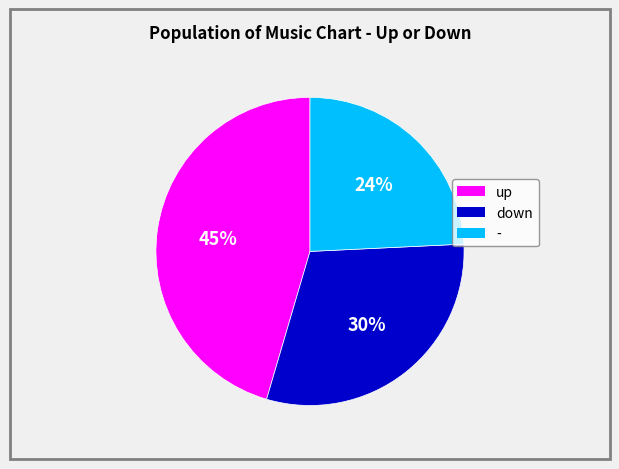

Rank the categories by value from lowest to highest.

-, down, up